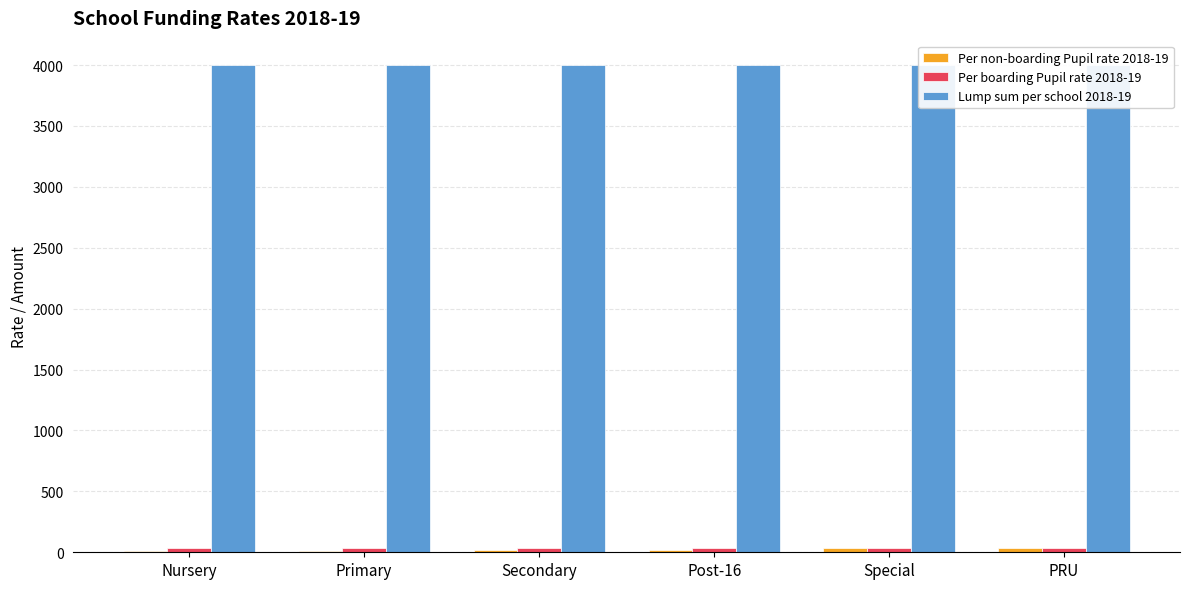

At which category is the sum across all series the highest?

Special